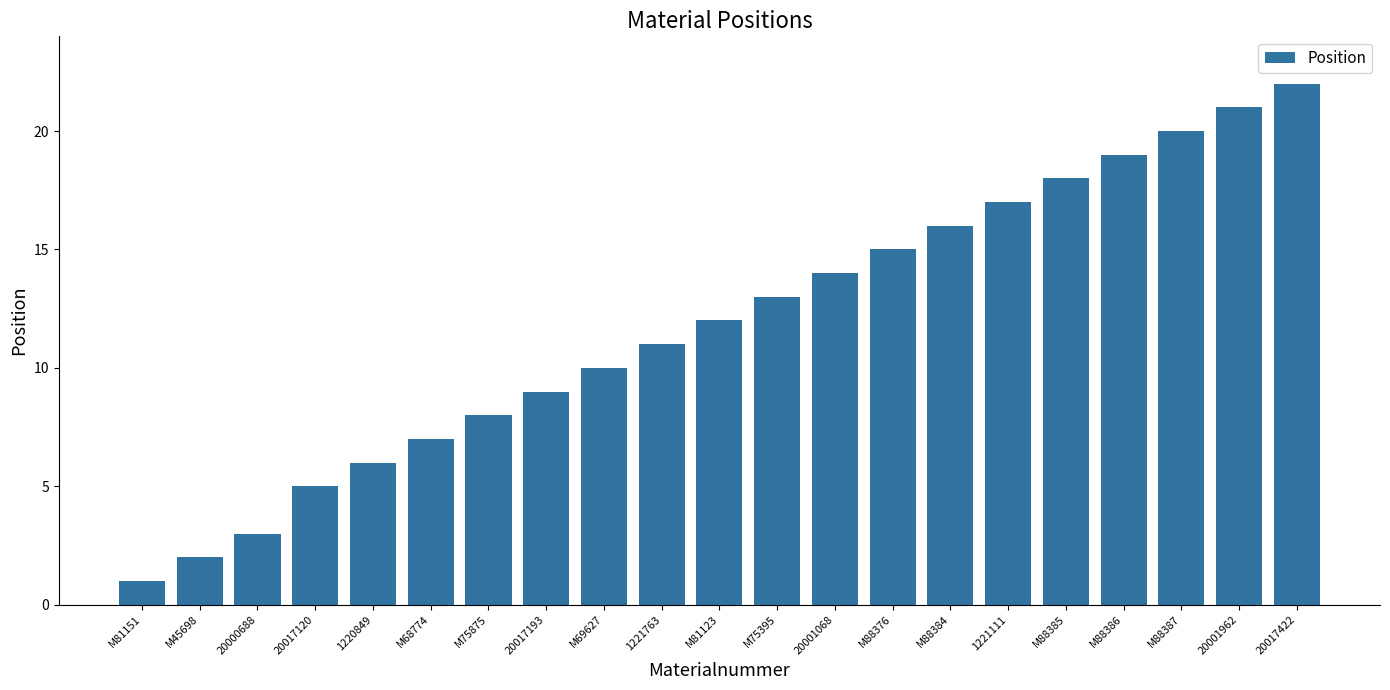

What is the greatest value displayed?

22